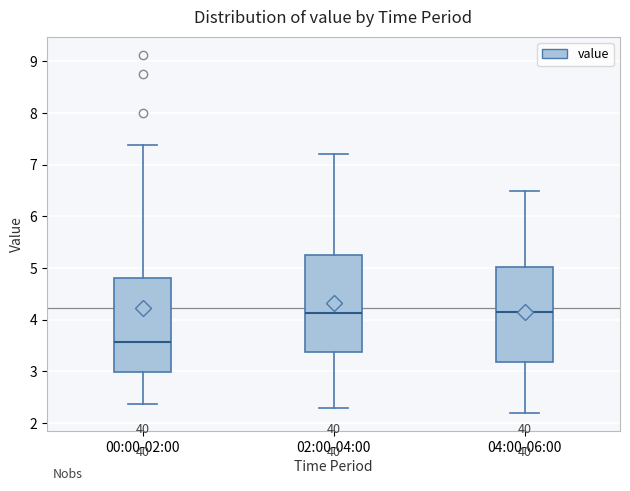

Reading left to right, transcribe this box plot: for each box, give where its median line is, the range the box spans, and where its two whiskers end, as read against the y-axis. The values are not printed on the chart, so give them approximately, as read against the axis.

00:00-02:00: median 3.6, box 3.0 to 4.8, whiskers 2.4 to 7.4
02:00-04:00: median 4.1, box 3.4 to 5.3, whiskers 2.3 to 7.2
04:00-06:00: median 4.2, box 3.2 to 5.0, whiskers 2.2 to 6.5